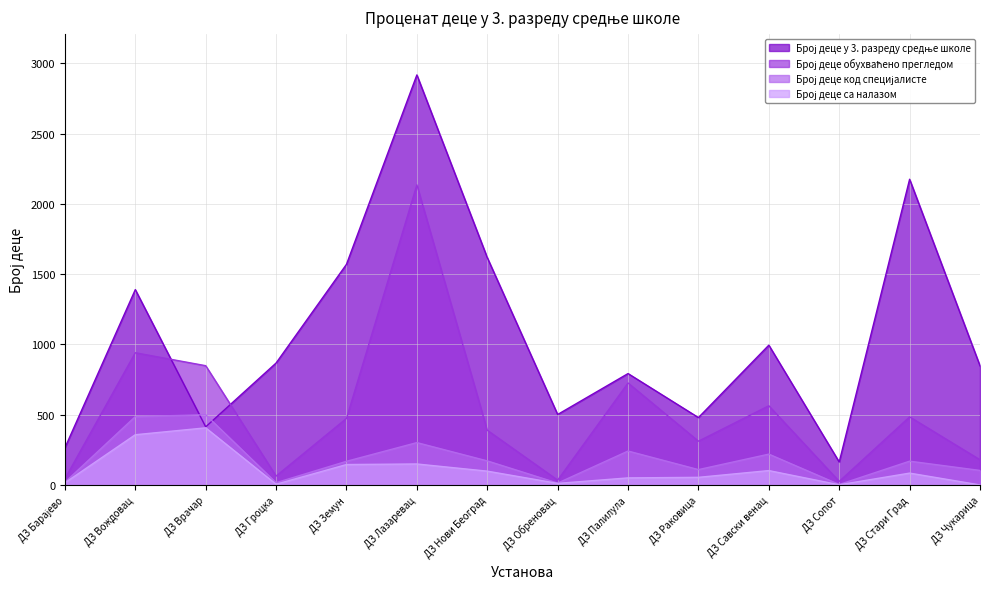

What is the difference between the second highest and minimum values in the Број деце код специјалисте series?

483